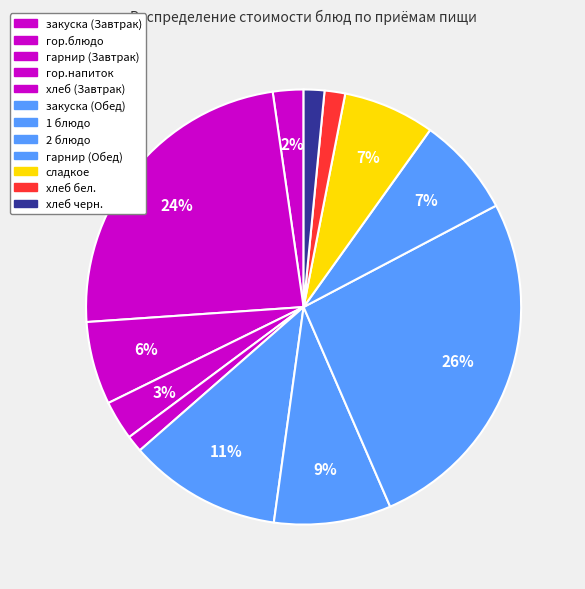

How many slices are in this pie chart?

12